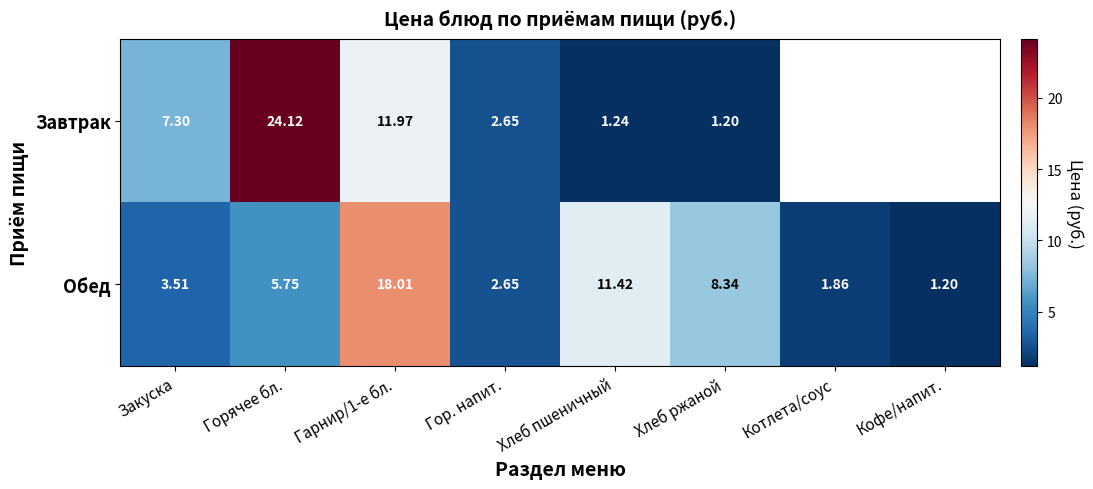

At Хлеб пшеничный, list the series in order from smallest to largest.

Завтрак, Обед